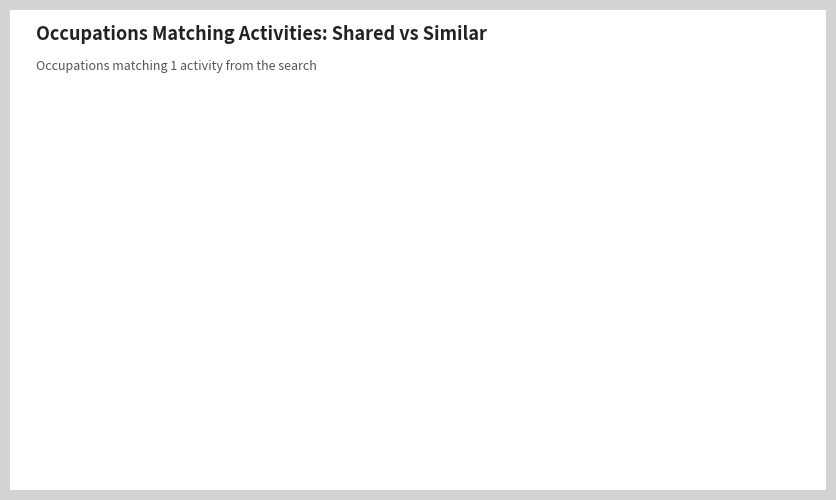

Is there any slice that represents more than half of the pie?

Yes